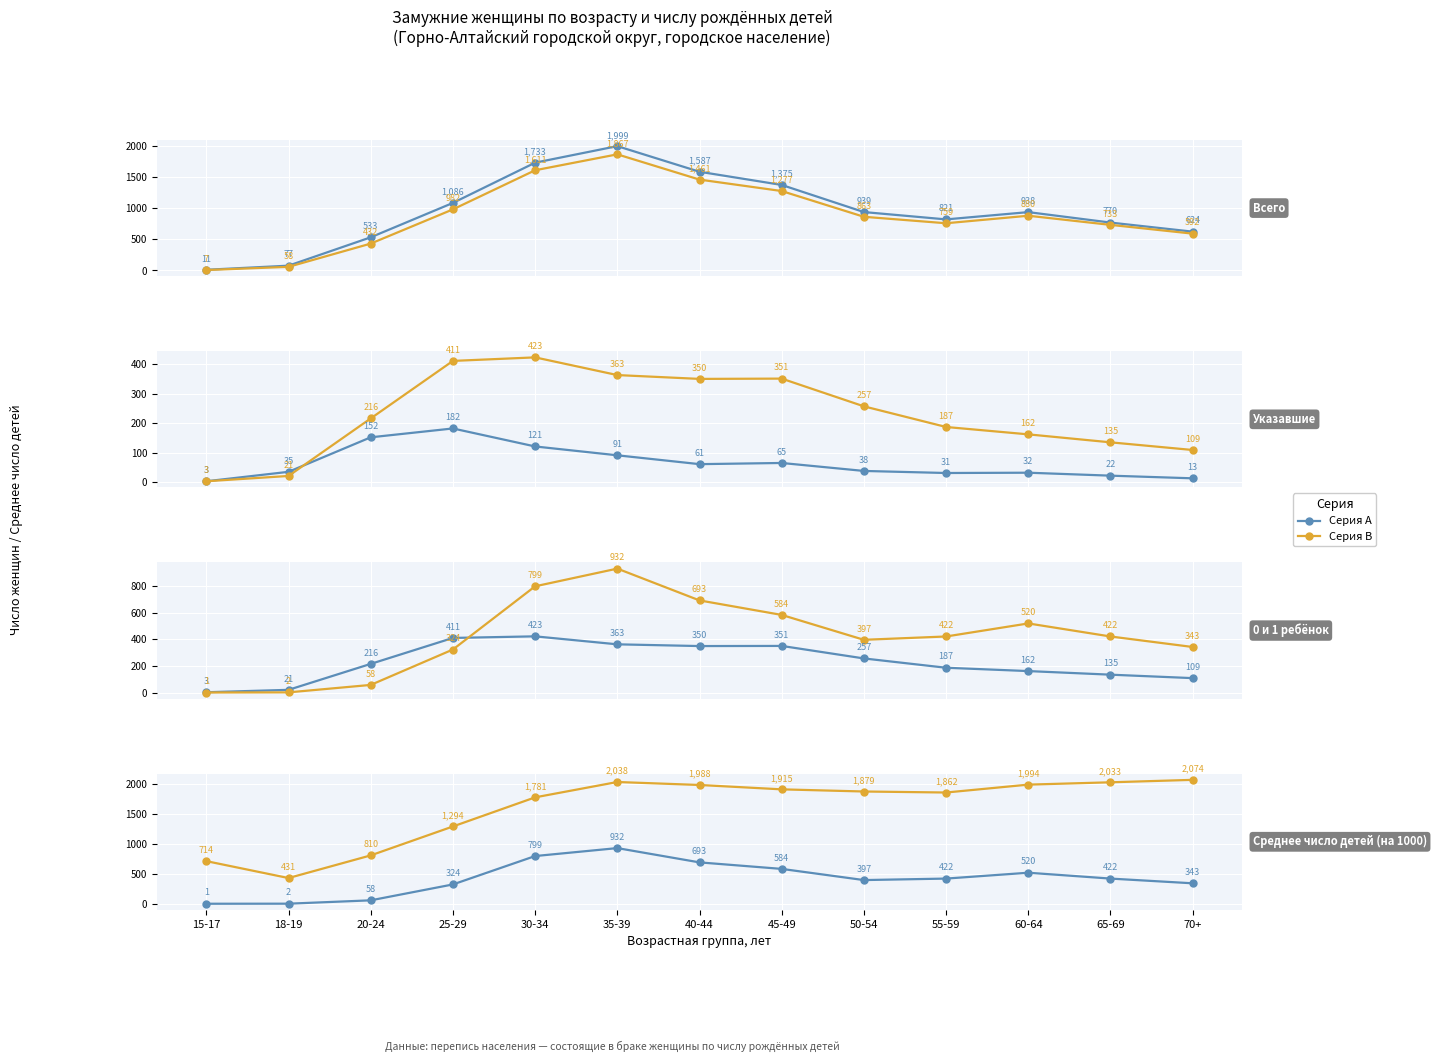

Reading left to right, extract all data points from this chart.

Всего (col_1): 11	77	533	1086	1733	1999	1587	1375	939	821	938	770	624
Указавшие число детей (col_2): 7	58	432	982	1611	1867	1461	1277	863	759	880	733	592
0 детей (col_3): 3	35	152	182	121	91	61	65	38	31	32	22	13
1 ребёнок (col_4): 3	21	216	411	423	363	350	351	257	187	162	135	109
2 детей (col_5): 1	2	58	324	799	932	693	584	397	422	520	422	343
Среднее число детей (col_13): 714	431	810	1294	1781	2038	1988	1915	1879	1862	1994	2033	2074